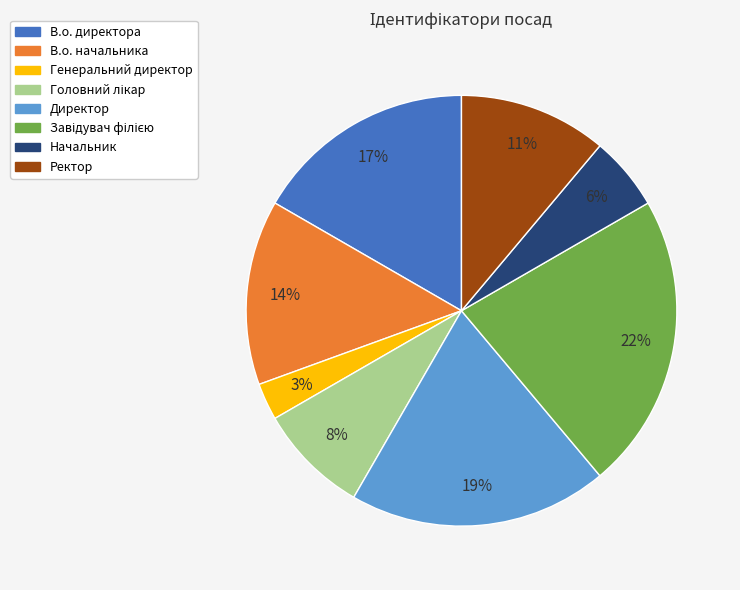

How many segments does this pie chart have?

8